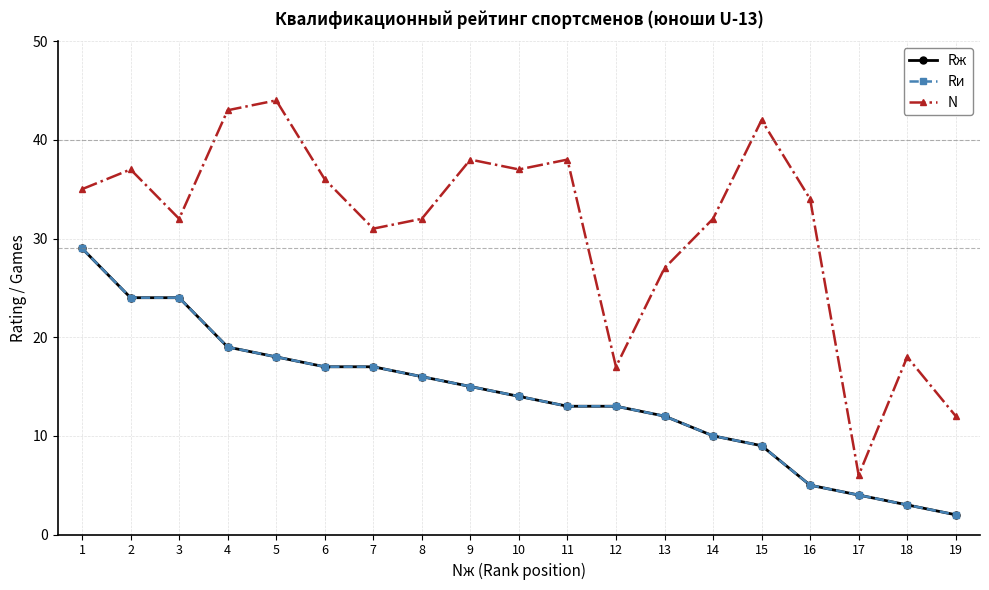

Is this an area chart (filled region under the line)?

No